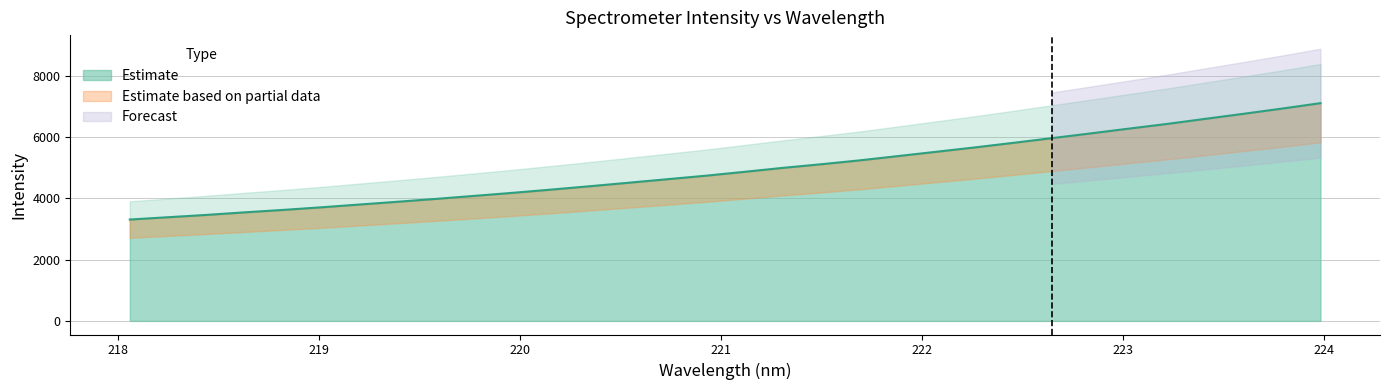

Reading right to left, list all the values displayed in this chart.

7112.2	6935.4	6765.3	6600.1	6433.3	6279.6	6122.6	5969.3	5816.7	5667.6	5526.1	5384.8	5244.5	5118.2	4999.6	4870.4	4744.2	4629.7	4515.6	4402.4	4292.9	4187.3	4087.2	3988.8	3894.8	3803.6	3711.8	3626.3	3546.7	3462.5	3386.6	3311.0